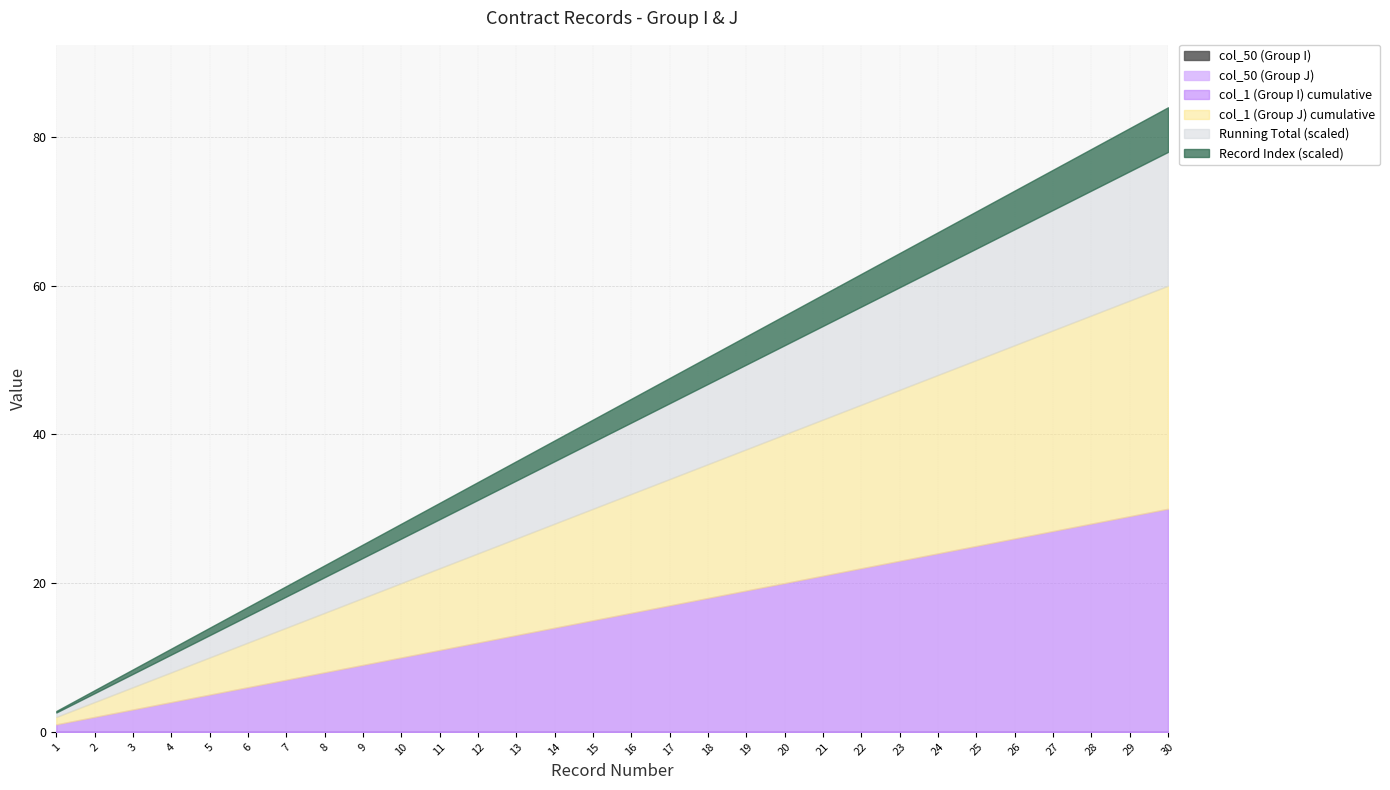

At which category is the sum across all series the highest?

30